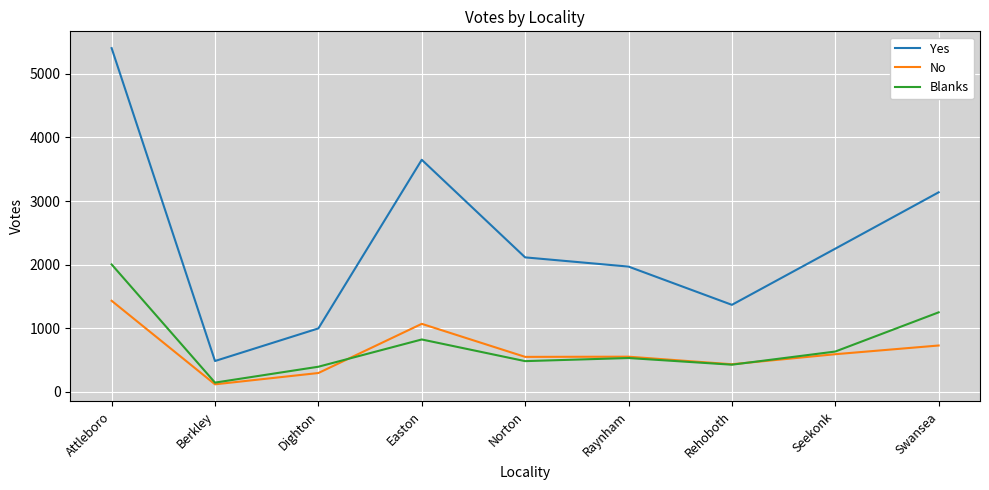

In Yes, how many points are higher than both neighbors (excluding endpoints)?

1